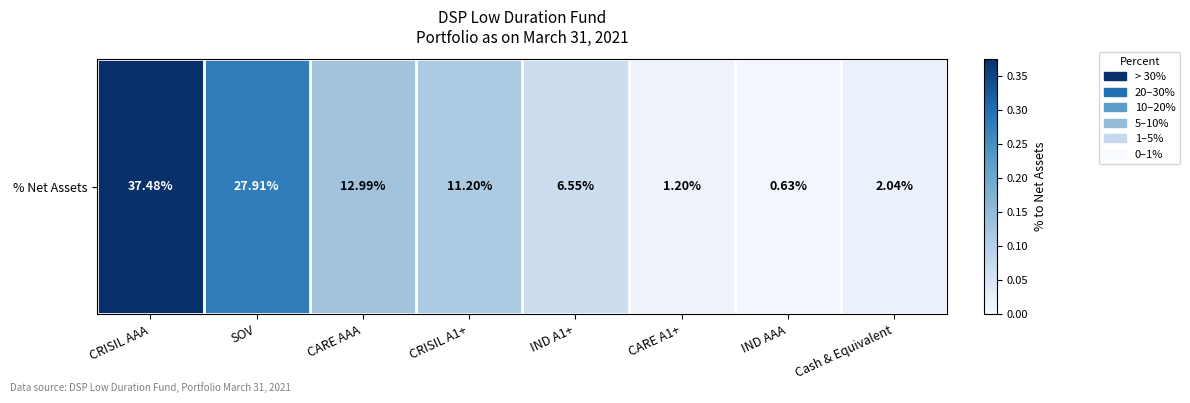

Rank the categories by value from highest to lowest.

CRISIL AAA, SOV, CARE AAA, CRISIL A1+, IND A1+, Cash & Equivalent, CARE A1+, IND AAA